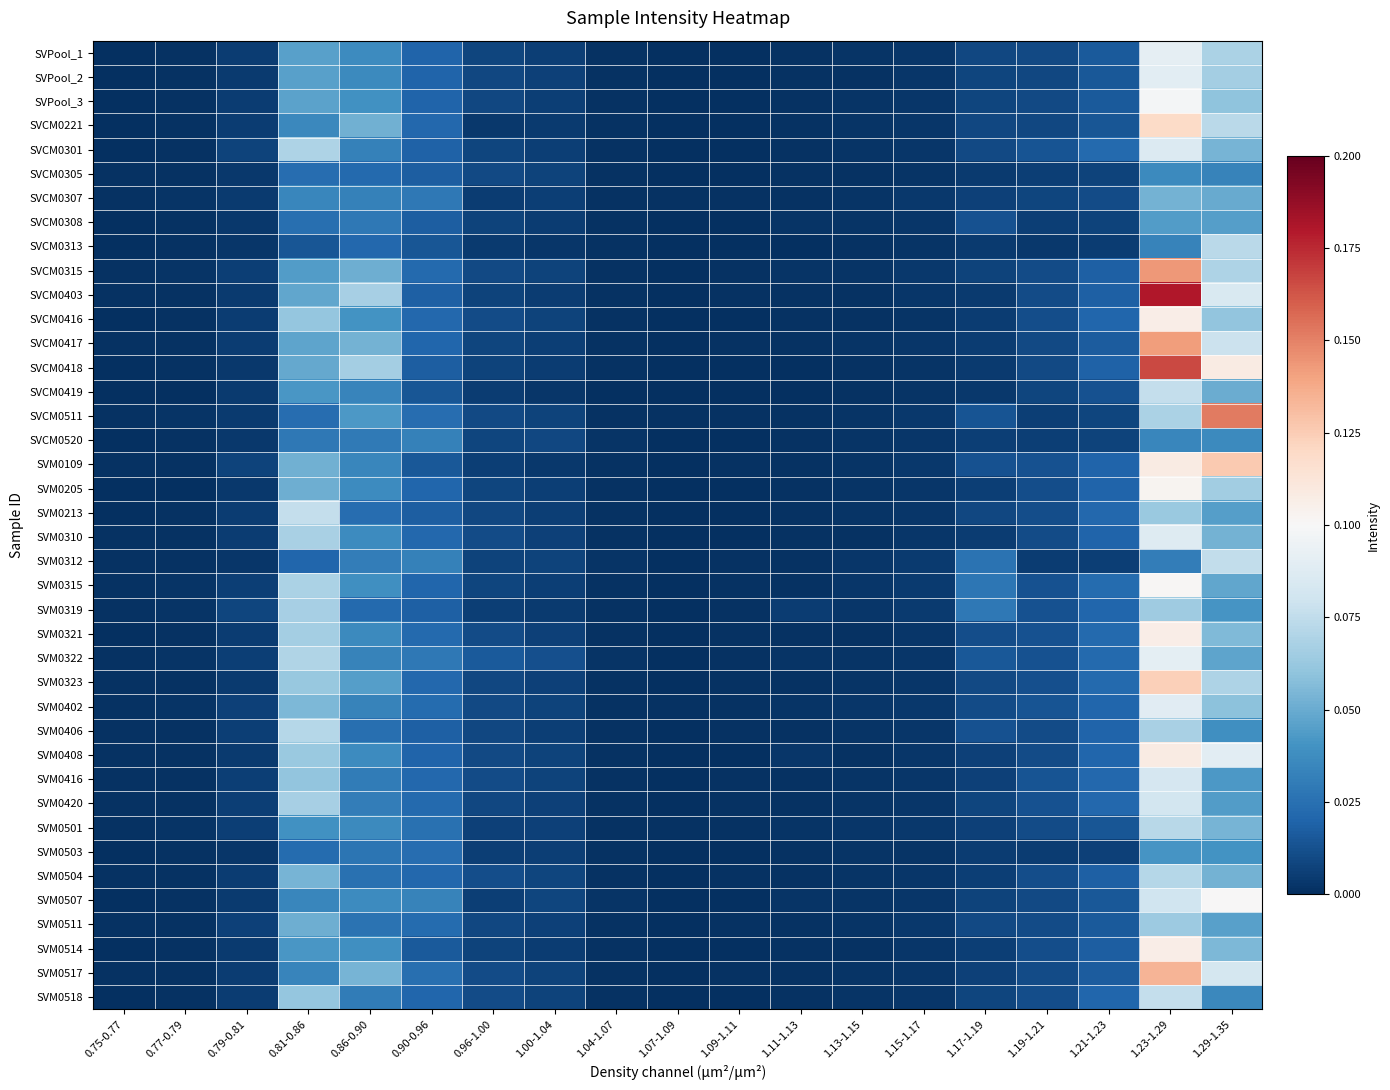

At which category is the sum across all series the highest?

1.23-1.29